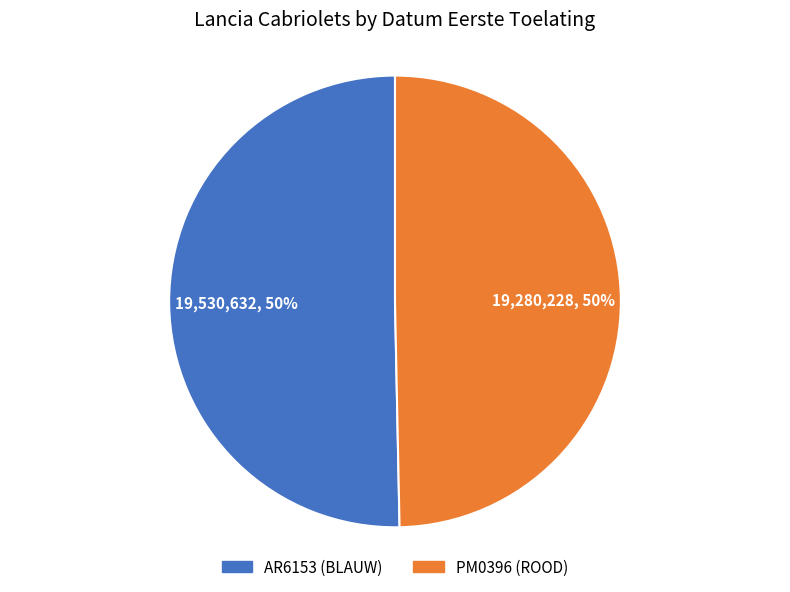

The AR6153 (BLAUW) slice represents 36% of the pie. True or false?

False